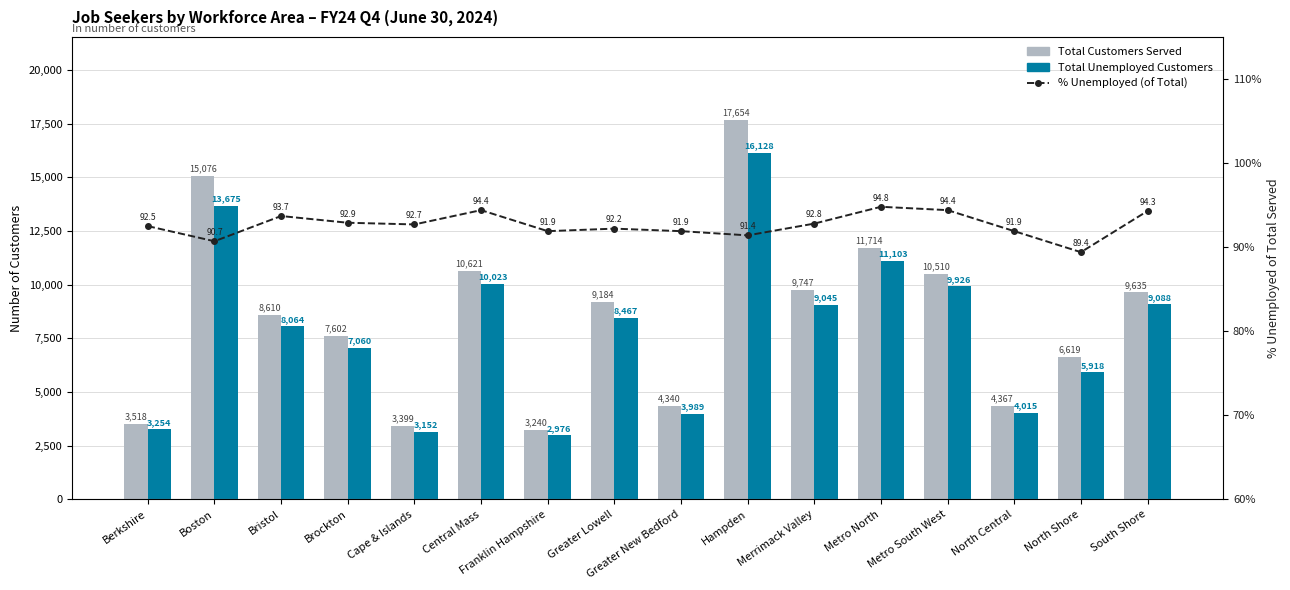

Between Brockton and Metro South West, which series saw the biggest shift?

Total Customers Served